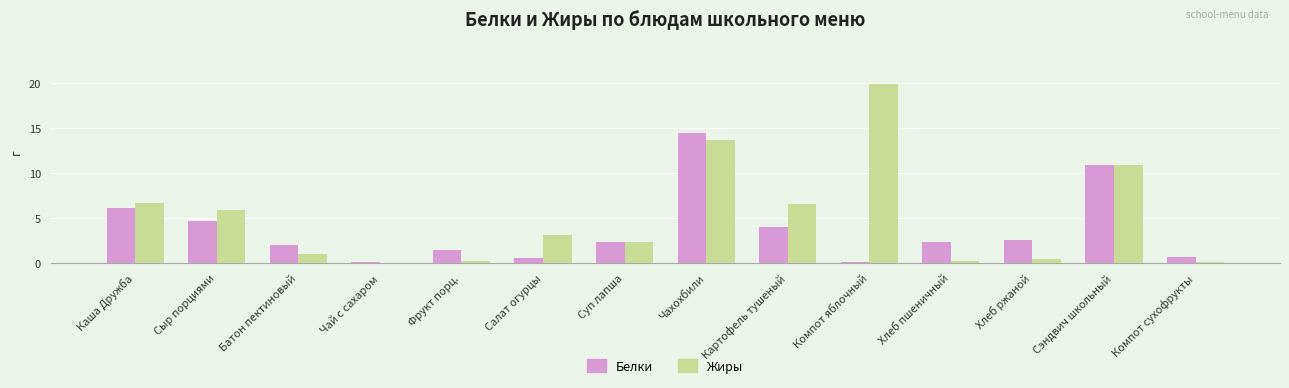

Which category has the highest value across all series?

Компот яблочный